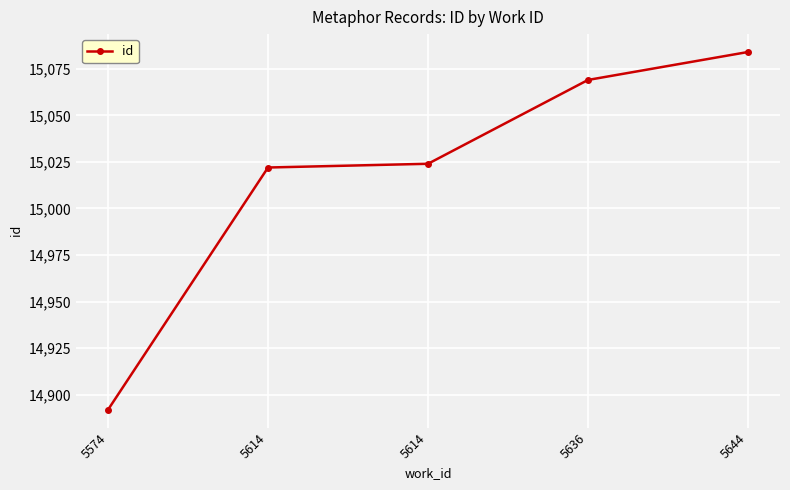

Is this an area chart (filled region under the line)?

No